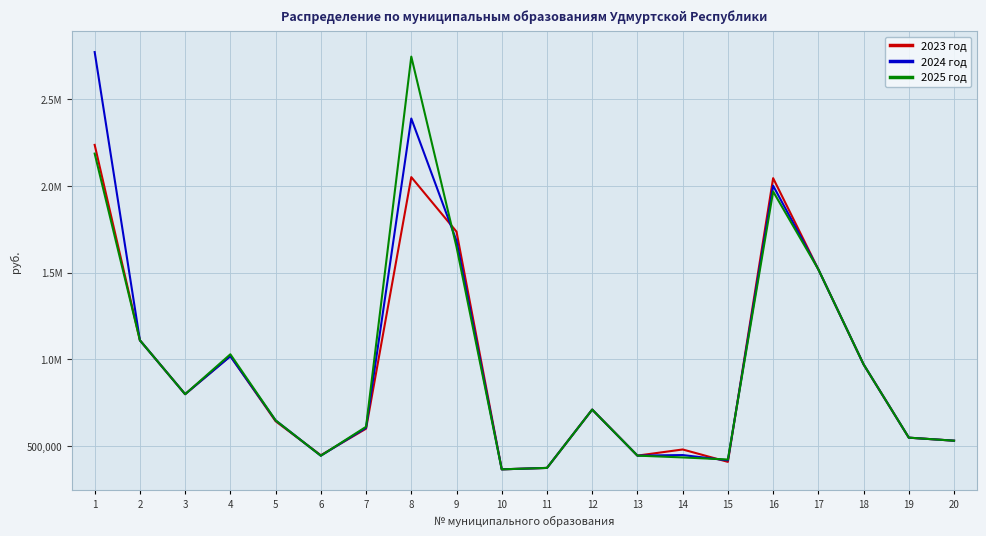

What are all the series names shown in the legend?

2023 год, 2024 год, 2025 год